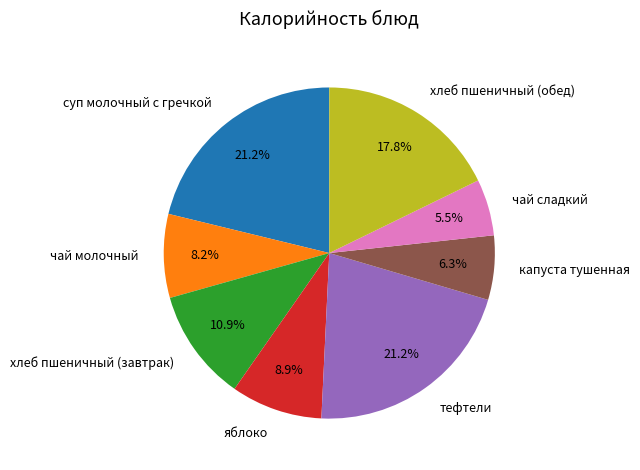

The капуста тушенная slice represents 1% of the pie. True or false?

False